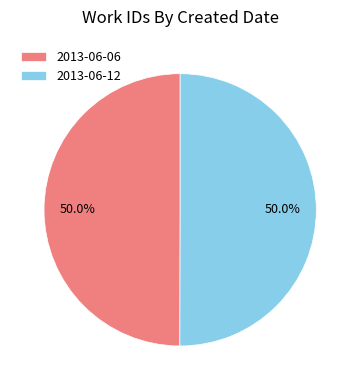

Approximately how many times larger is the value at 2013-06-12 compared to 2013-06-06?

1.0